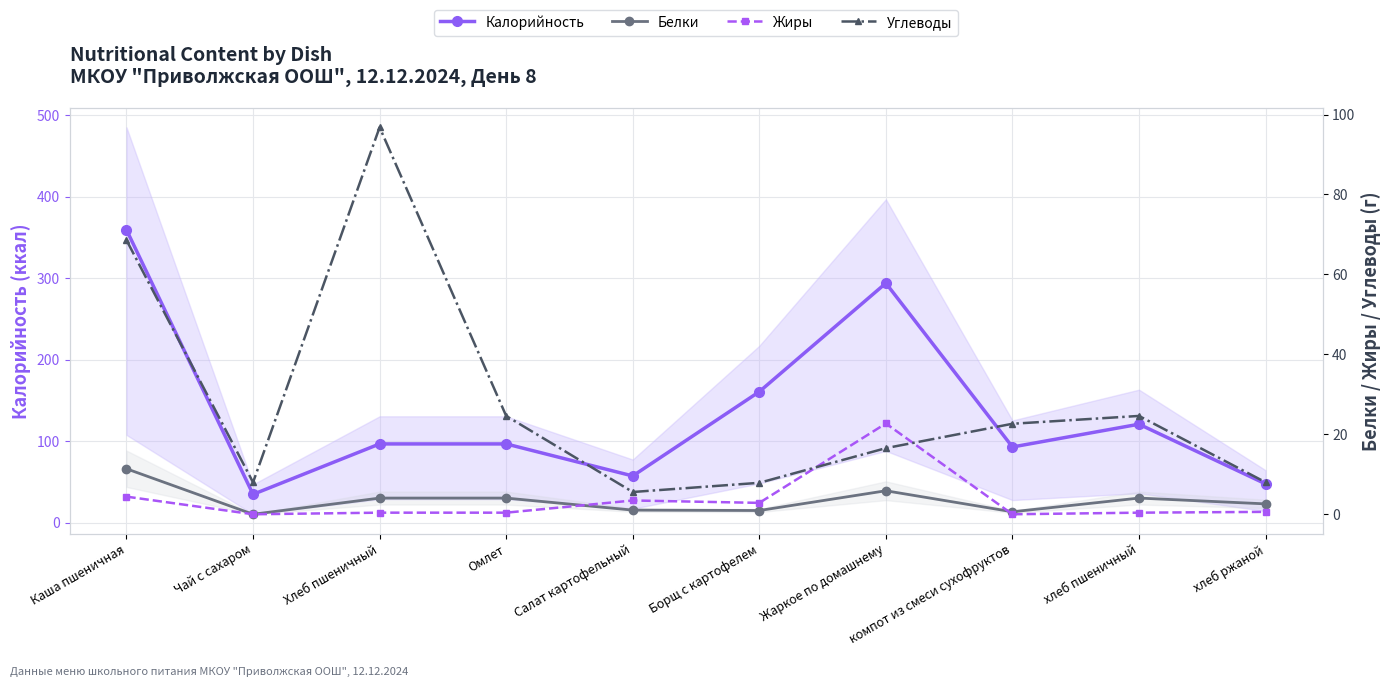

Does the chart have visible grid lines?

Yes